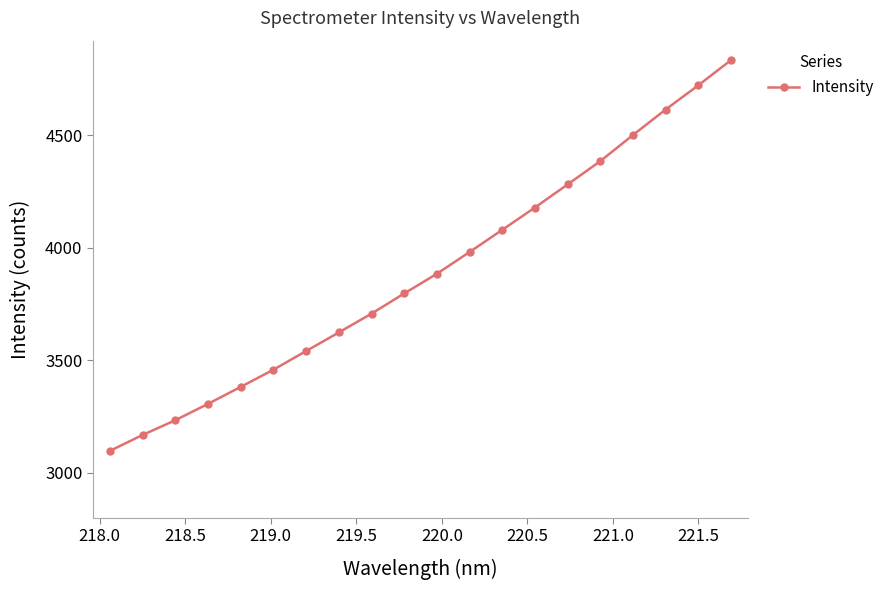

How many lines are shown in the chart?

1